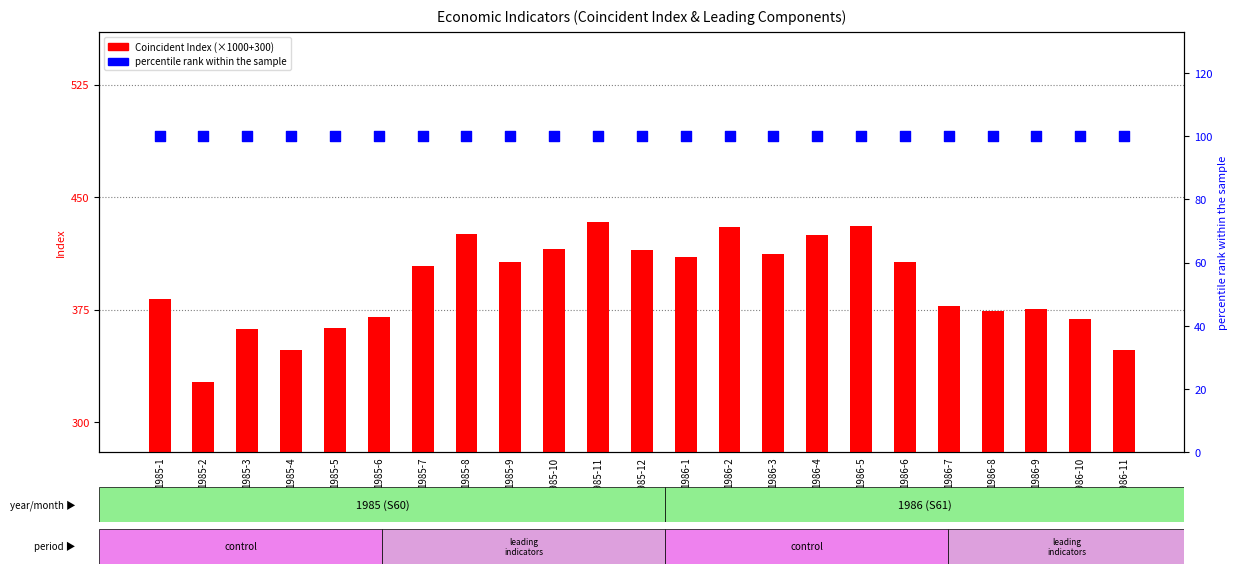

What are all the series names shown in the legend?

Coincident Index, percentile rank within the sample